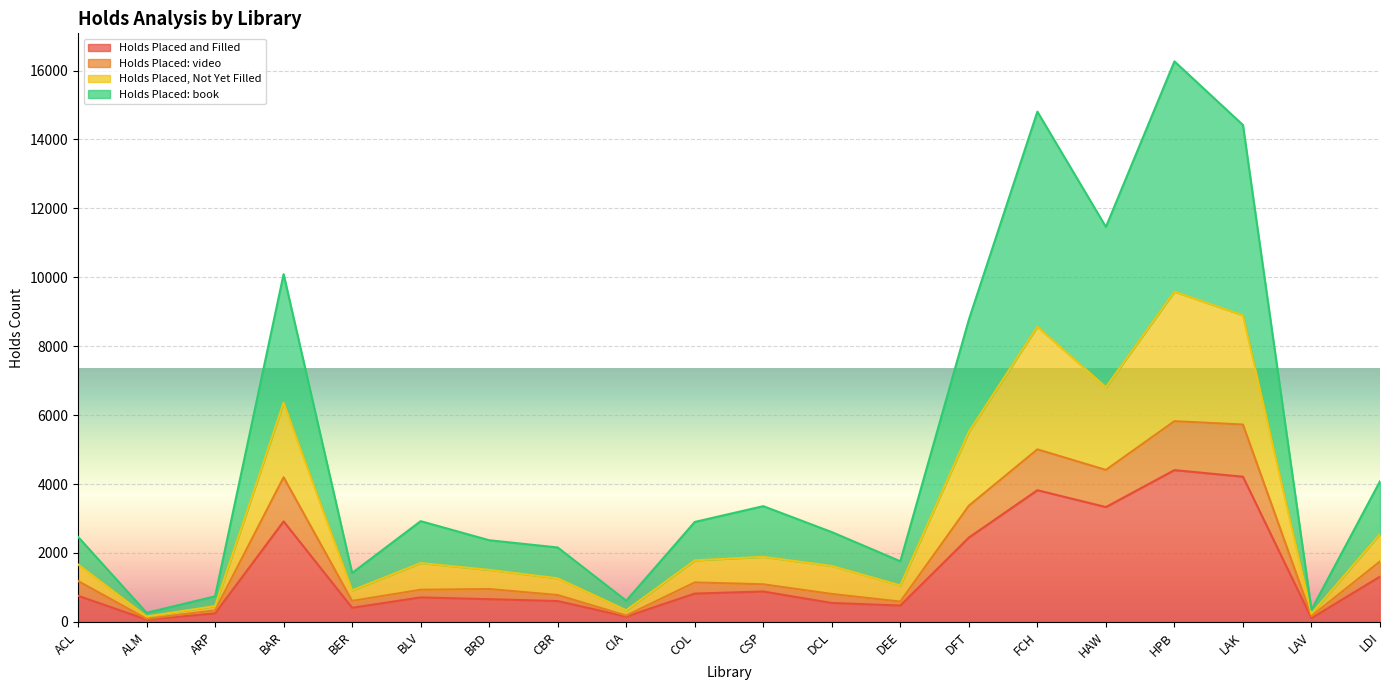

At which category is the sum across all series the highest?

HPB